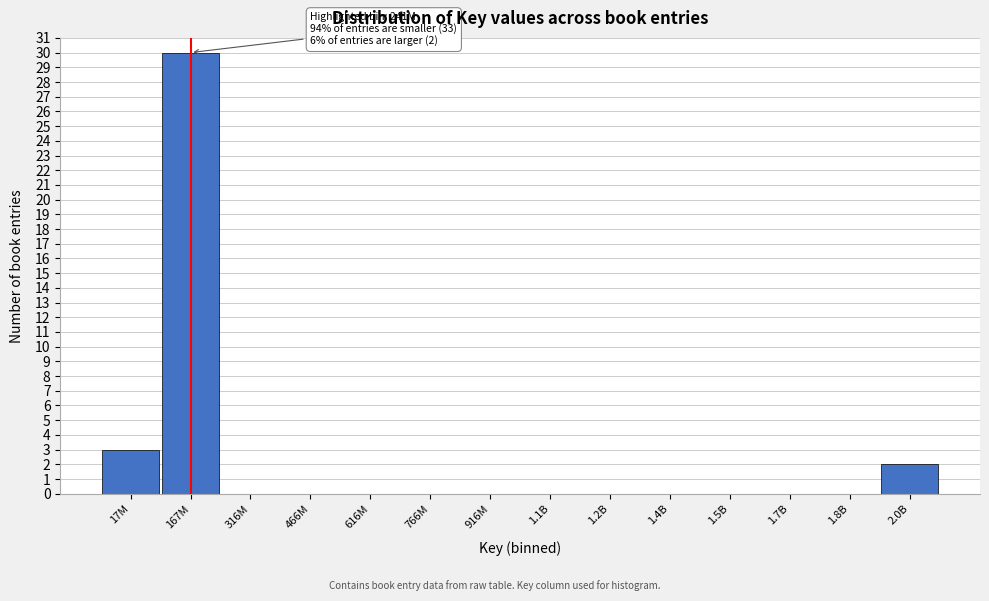

Reading left to right, extract all data points from this chart.

17M=3	167M=30	316M=0	466M=0	616M=0	766M=0	916M=0	1.1B=0	1.2B=0	1.4B=0	1.5B=0	1.7B=0	1.8B=0	2.0B=2